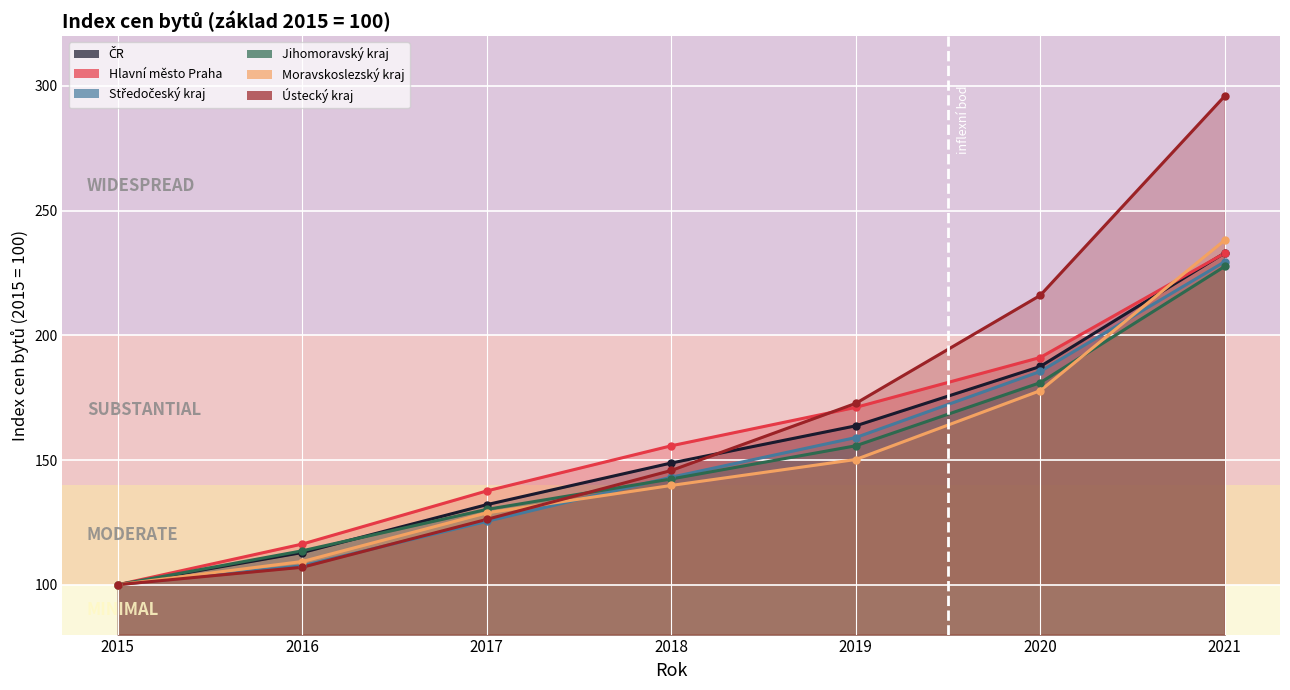

List the labels in order of ČR value, smallest first.

2015, 2016, 2017, 2018, 2019, 2020, 2021